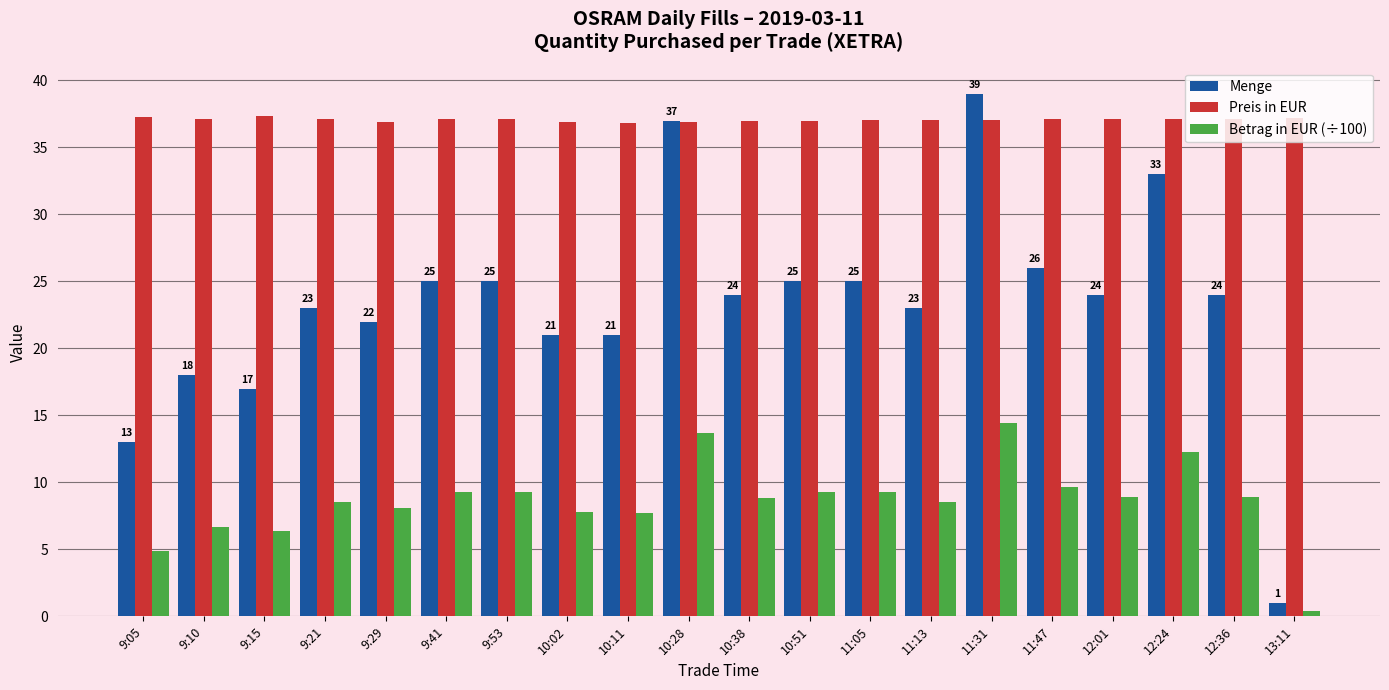

The value of Preis in EUR at 11:05 is 37.0. True or false?

True